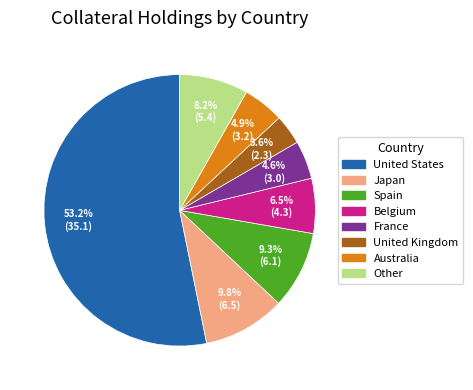

What percentage is NOT represented by Japan?

90.2%